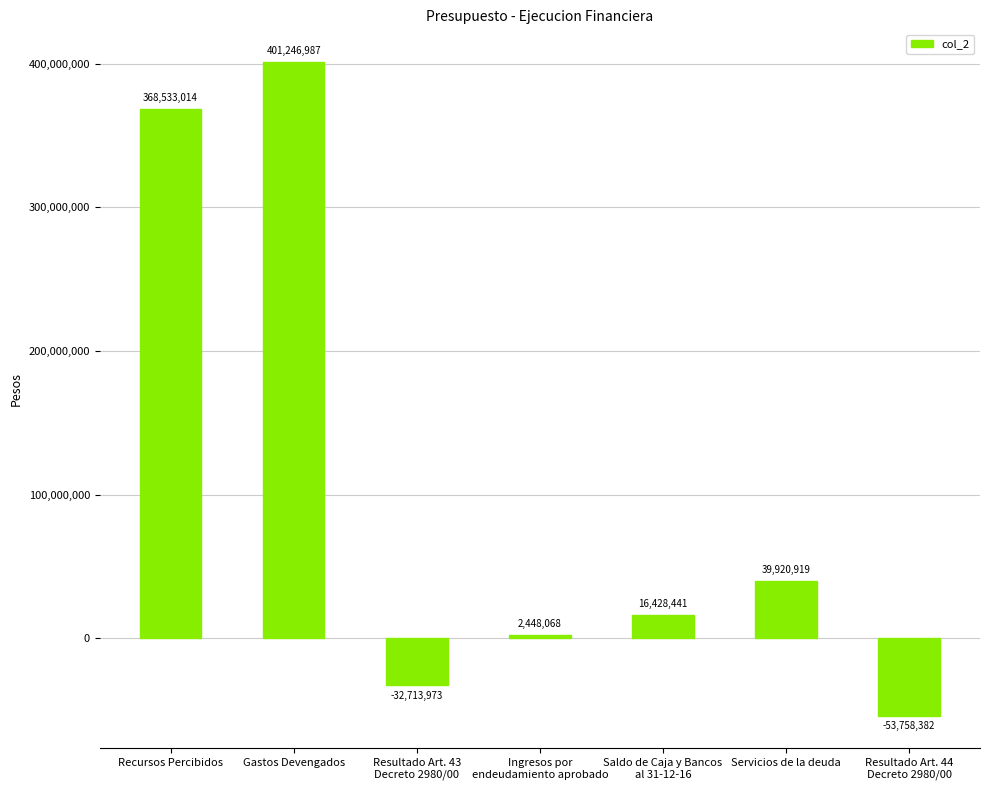

Rank the categories by value from lowest to highest.

Resultado Art. 44
Decreto 2980/00, Resultado Art. 43
Decreto 2980/00, Ingresos por
endeudamiento aprobado, Saldo de Caja y Bancos
al 31-12-16, Servicios de la deuda, Recursos Percibidos, Gastos Devengados